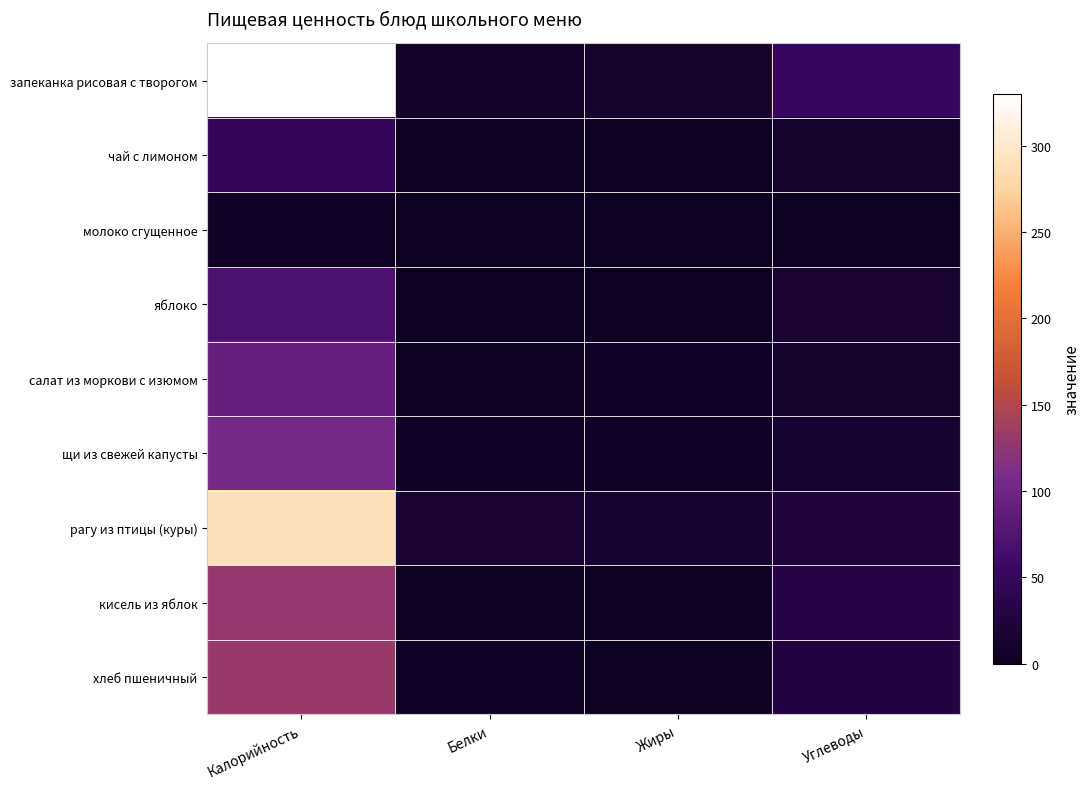

Rank the series at Калорийность from lowest to highest value.

молоко сгущенное, чай с лимоном, яблоко, салат из моркови с изюмом, щи из свежей капусты, кисель из яблок, хлеб пшеничный, рагу из птицы (куры), запеканка рисовая с творогом